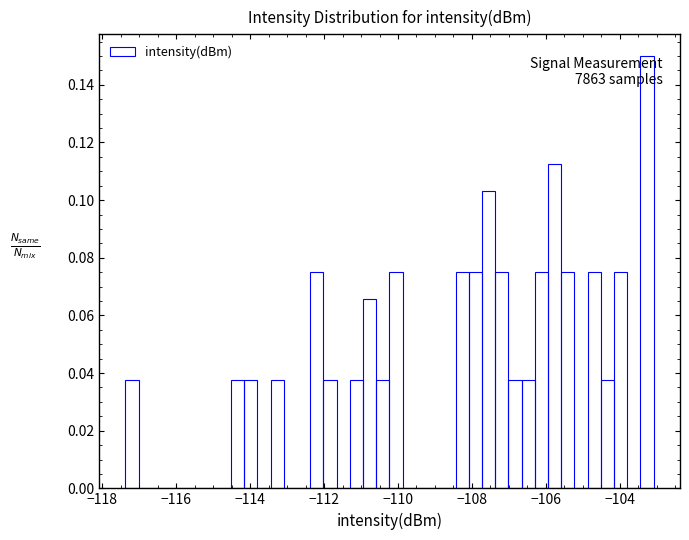

Around what value on the x-axis is the tallest bar? Give the approximate position of its centre, as read against the axis.

-103.2